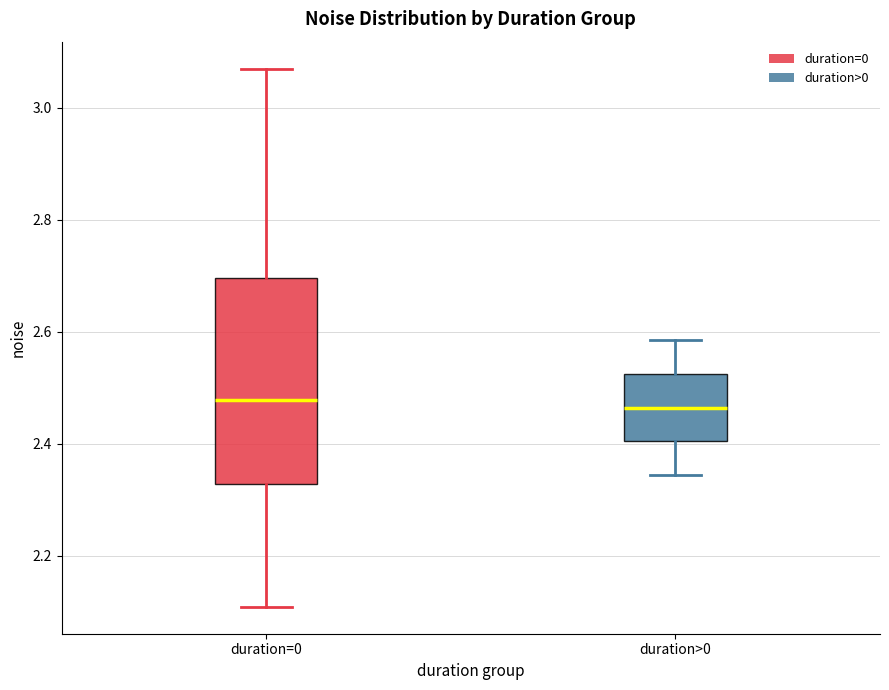

Reading left to right, transcribe this box plot: for each box, give where its median line is, the range the box spans, and where its two whiskers end, as read against the y-axis. The values are not printed on the chart, so give them approximately, as read against the axis.

duration=0: median 2.48, box 2.32 to 2.70, whiskers 2.10 to 3.08
duration>0: median 2.46, box 2.40 to 2.52, whiskers 2.34 to 2.58